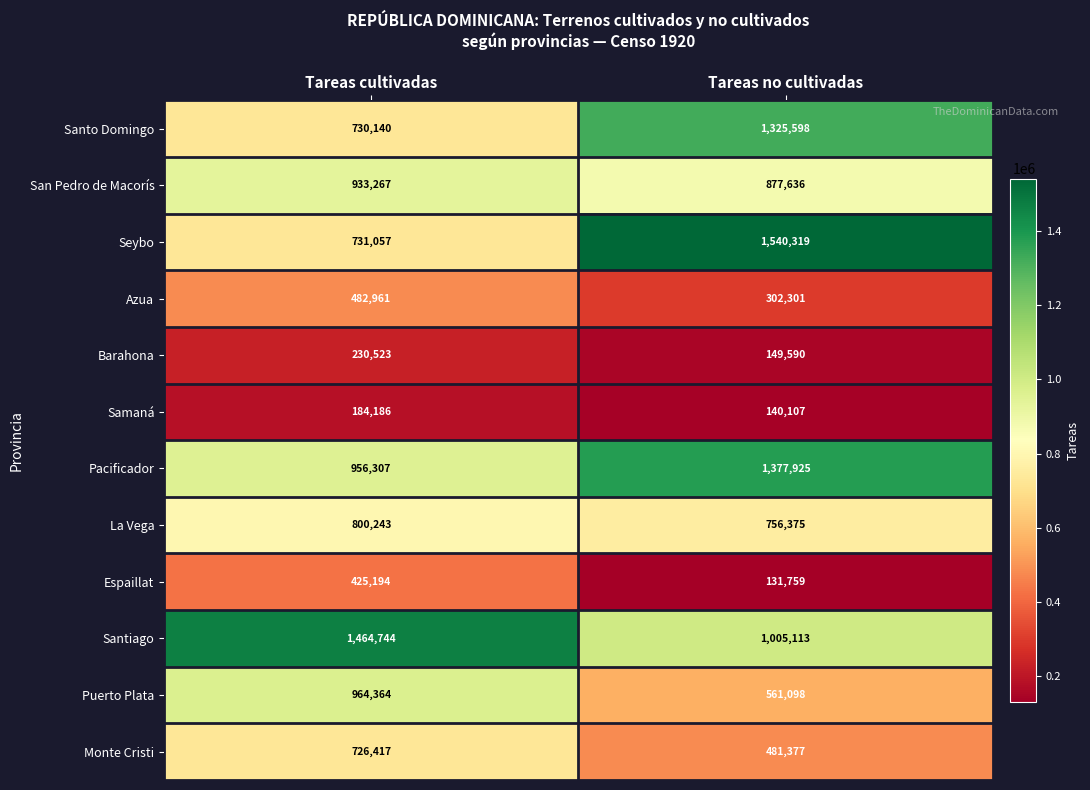

Reading right to left, extract all data points from this chart.

Santo Domingo: Tareas no cultivadas=1325598	Tareas cultivadas=730140
San Pedro de Macorís: Tareas no cultivadas=877636	Tareas cultivadas=933267
Seybo: Tareas no cultivadas=1540319	Tareas cultivadas=731057
Azua: Tareas no cultivadas=302301	Tareas cultivadas=482961
Barahona: Tareas no cultivadas=149590	Tareas cultivadas=230523
Samaná: Tareas no cultivadas=140107	Tareas cultivadas=184186
Pacificador: Tareas no cultivadas=1377925	Tareas cultivadas=956307
La Vega: Tareas no cultivadas=756375	Tareas cultivadas=800243
Espaillat: Tareas no cultivadas=131759	Tareas cultivadas=425194
Santiago: Tareas no cultivadas=1005113	Tareas cultivadas=1464744
Puerto Plata: Tareas no cultivadas=561098	Tareas cultivadas=964364
Monte Cristi: Tareas no cultivadas=481377	Tareas cultivadas=726417